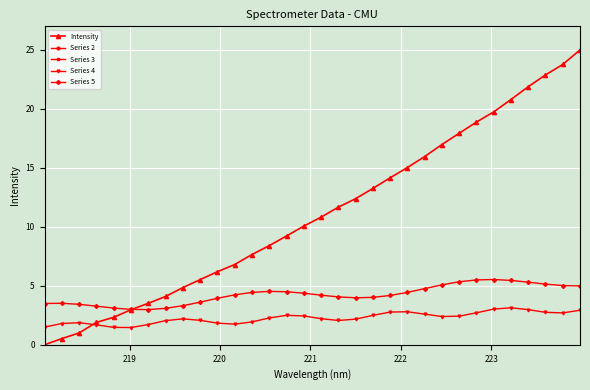

What is the value of the Intensity point at the 14th from the left?

8.4